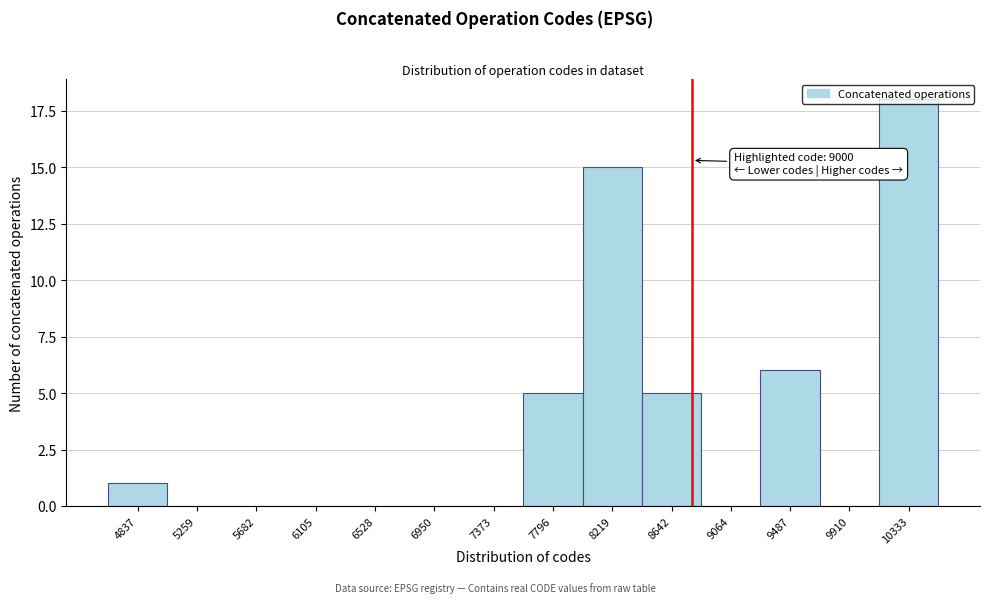

What is the sum of all values?

50